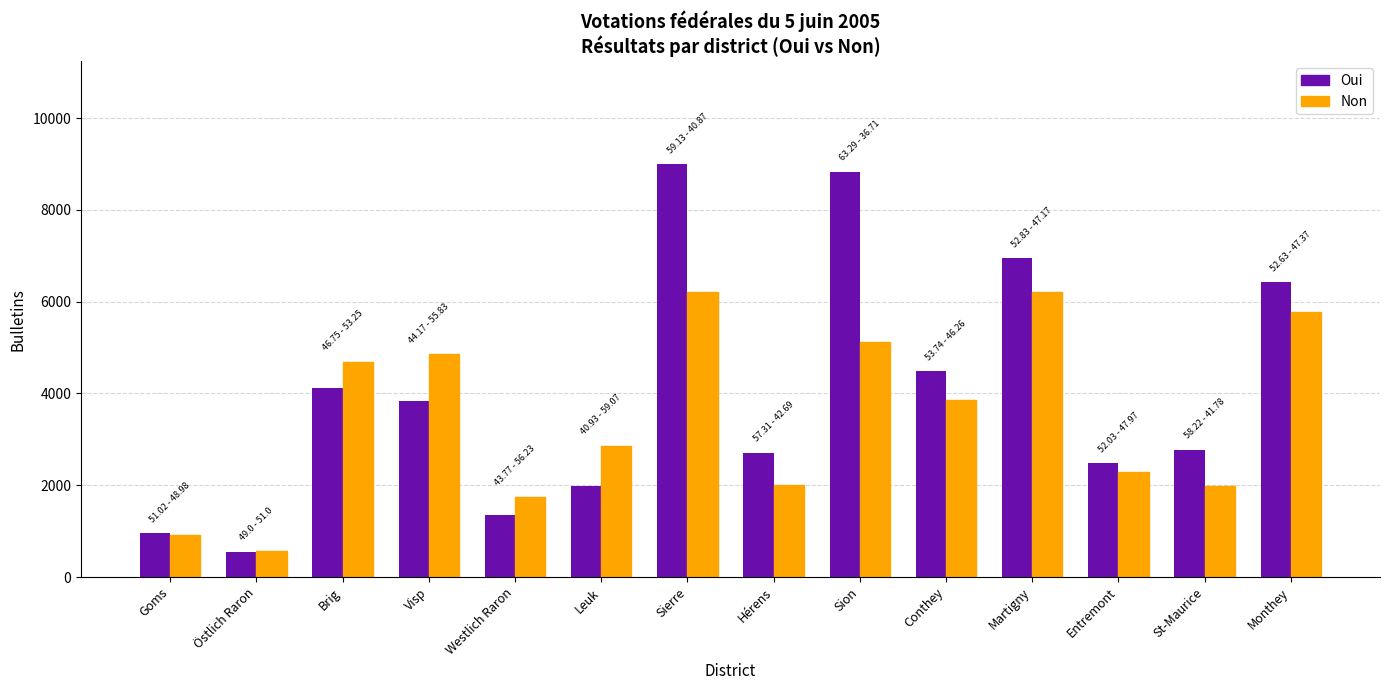

What are all the series names shown in the legend?

Oui, Non